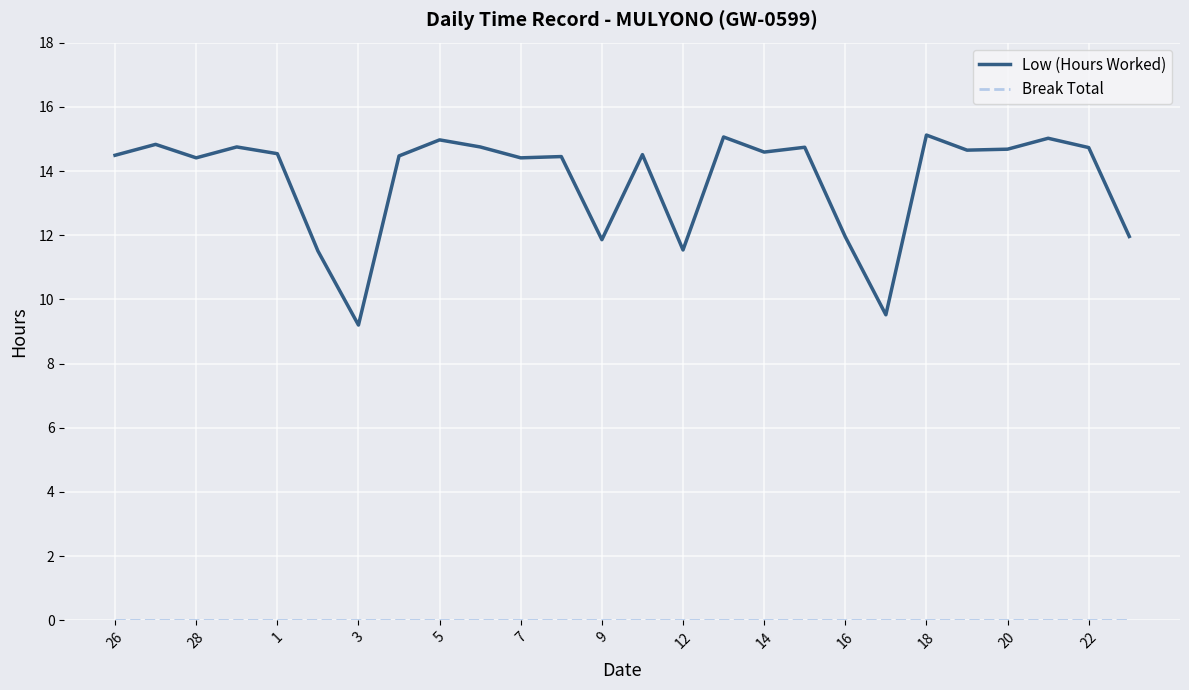

Which series has the largest total across all categories?

Low (Hours Worked)